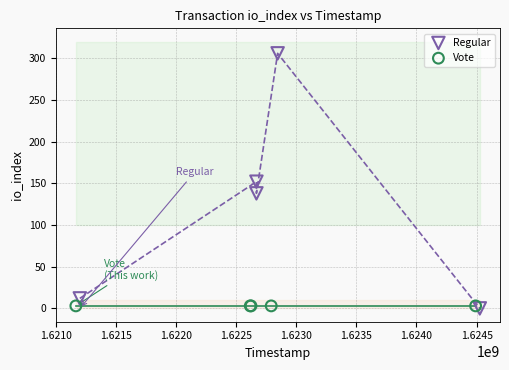

Which series contains the highest Y value?

Regular